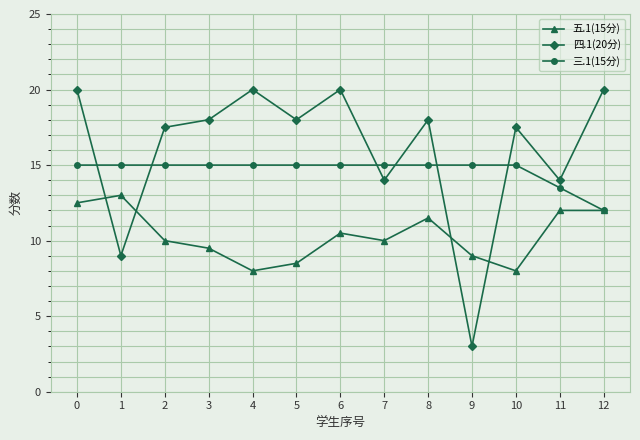

True or false: 四.1(20分) and 三.1(15分) cross at least once.

True